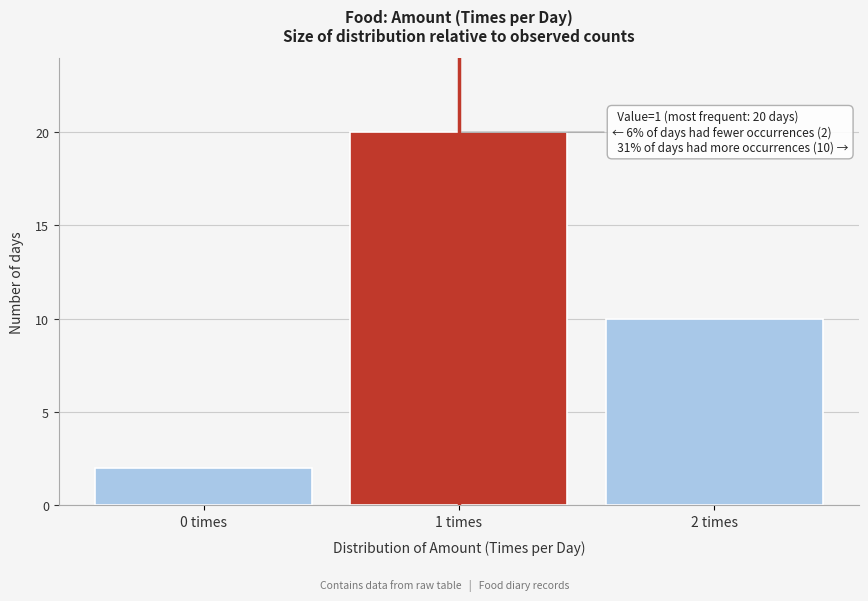

Reading left to right, transcribe all the data shown in this chart.

0 times=2	1 times=20	2 times=10